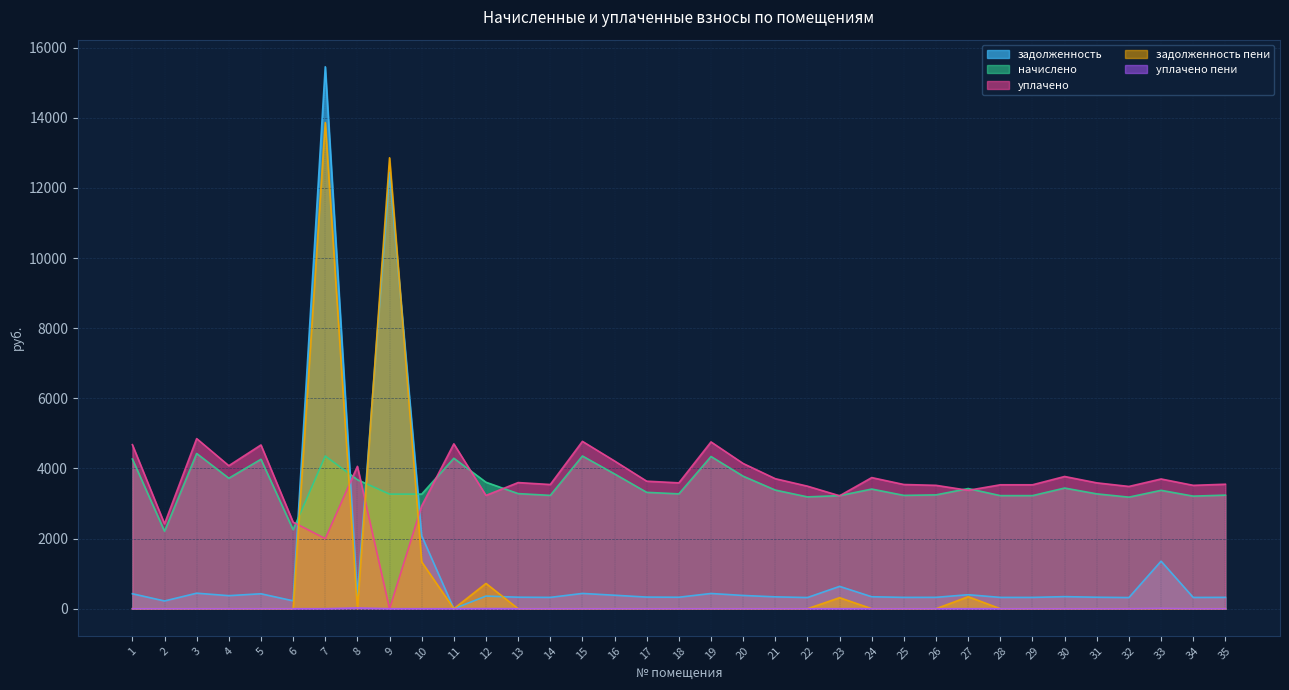

Which has a higher value, 23 or 7?

7